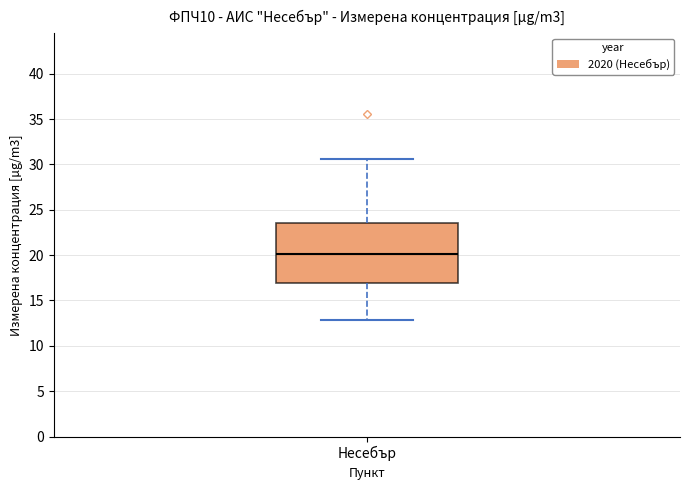

Where does the median line of the box for Несебър sit on the y-axis? The values are not printed on the chart, so give them approximately, as read against the axis.

20.0